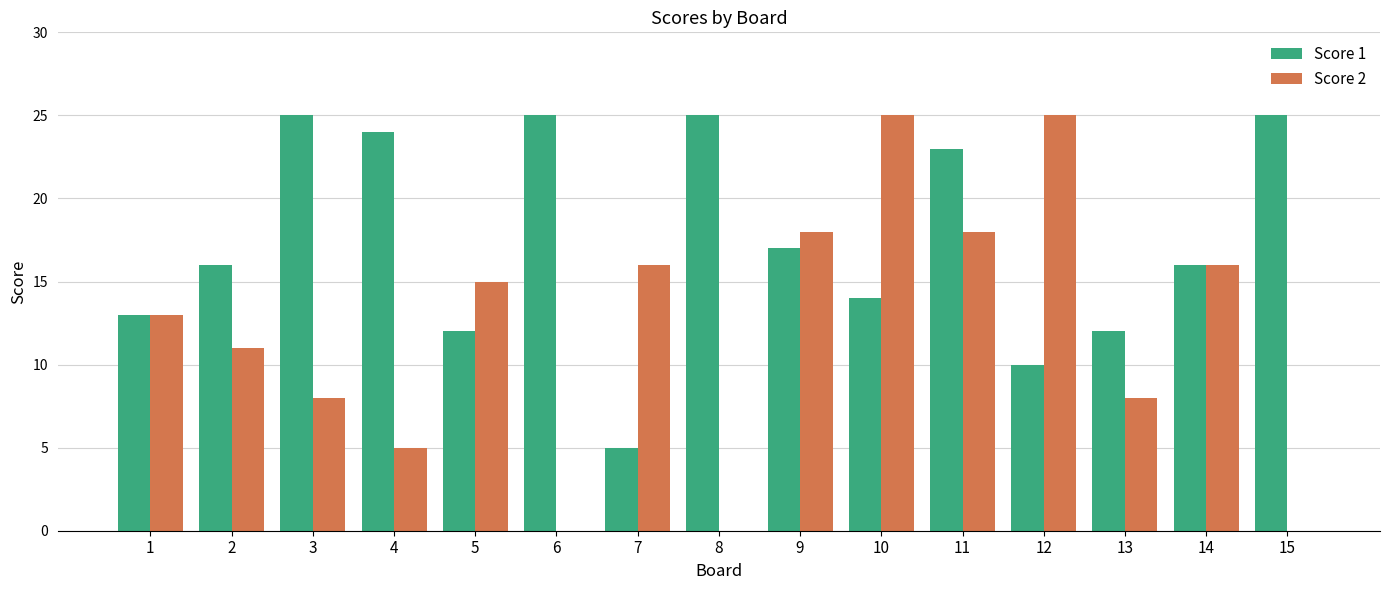

How many categories are shown in the chart?

15